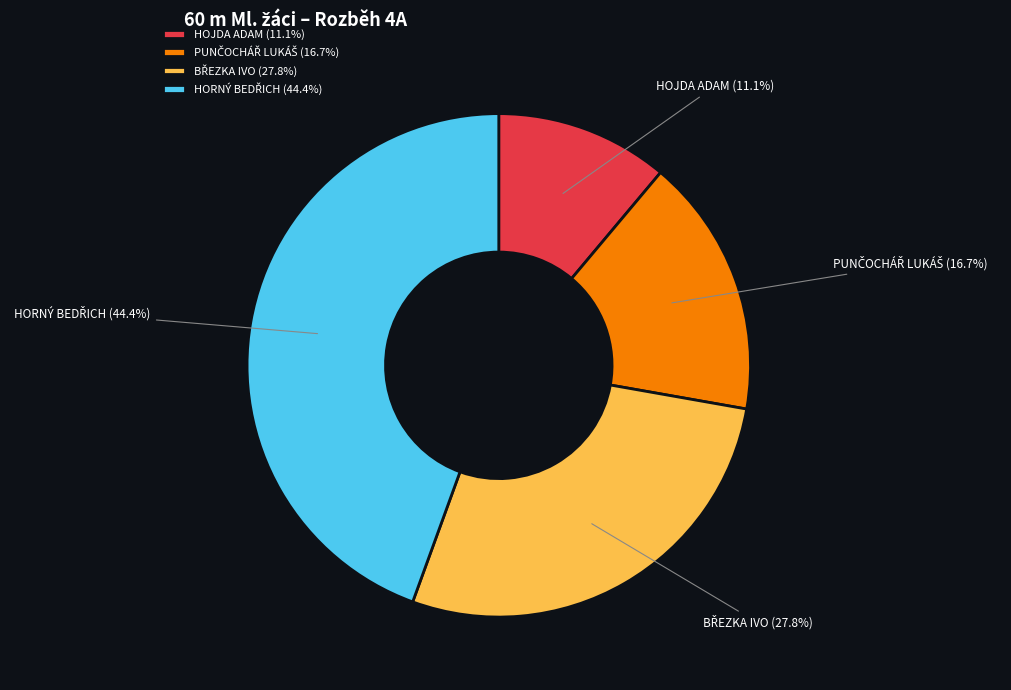

Is there any slice that represents more than half of the pie?

No